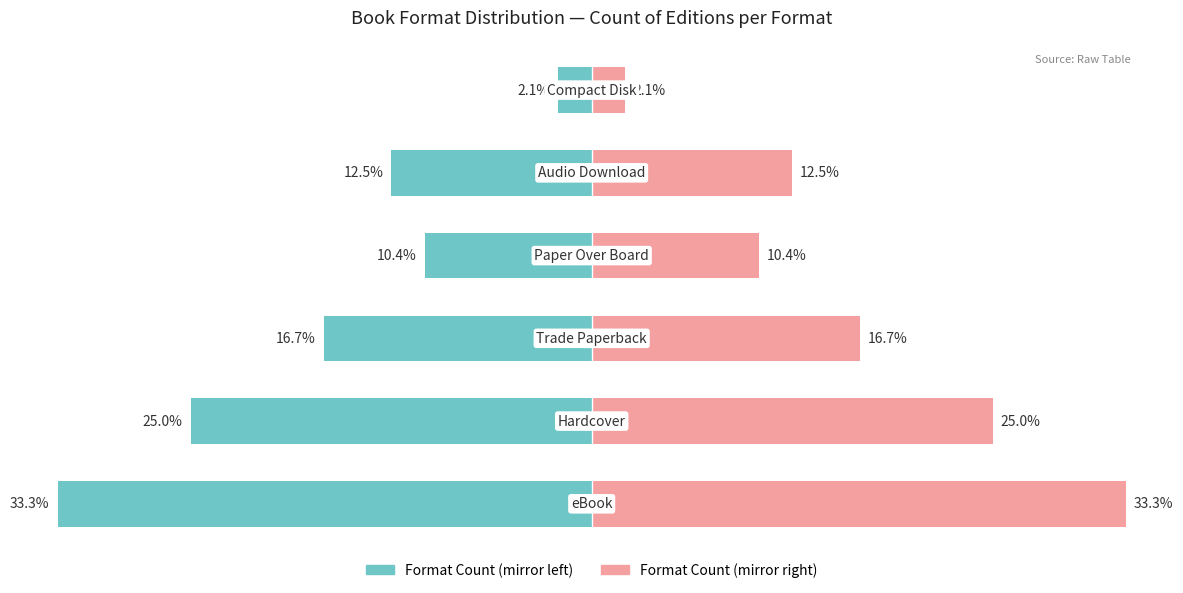

What is the difference between the Count (Left) values at 2 and 0?

16.6